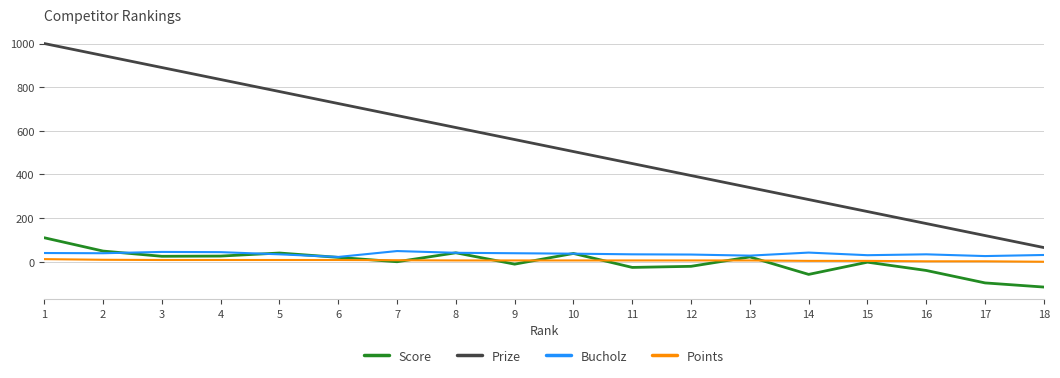

True or false: Points and Bucholz cross at least once.

False